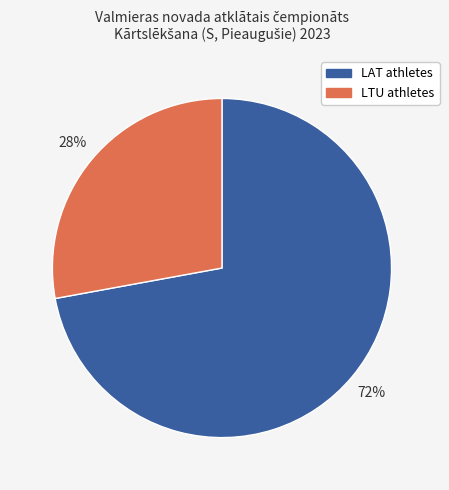

Is there a majority slice in this chart?

Yes